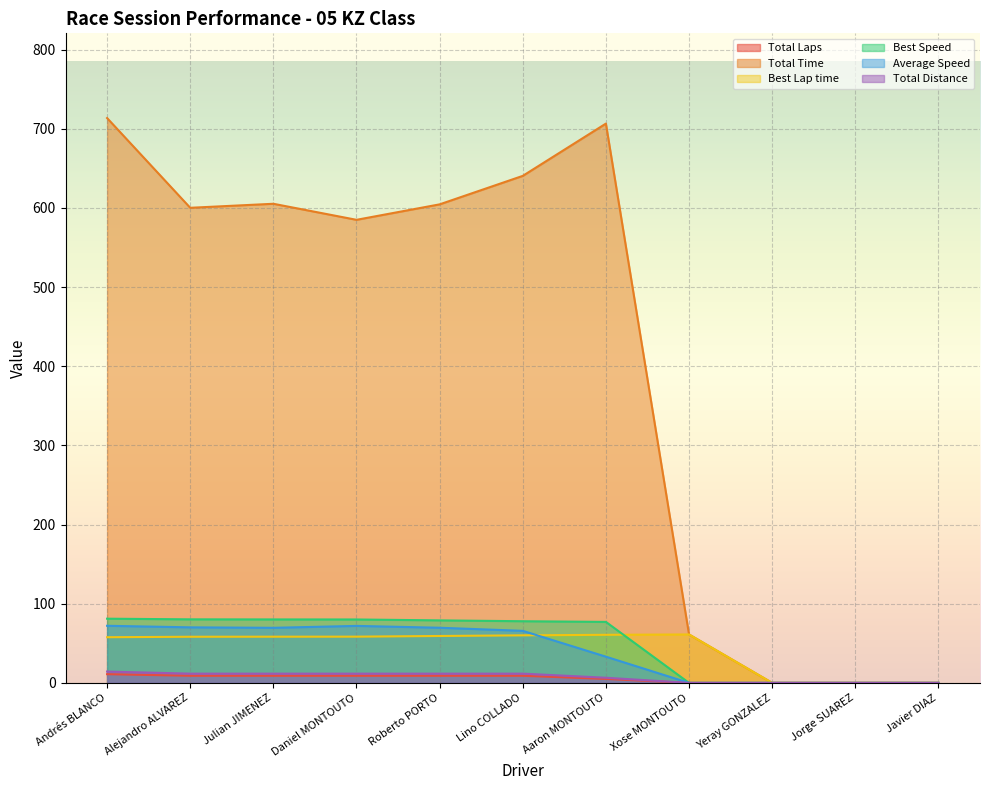

At which label does Best Speed reach its peak?

Andrés BLANCO